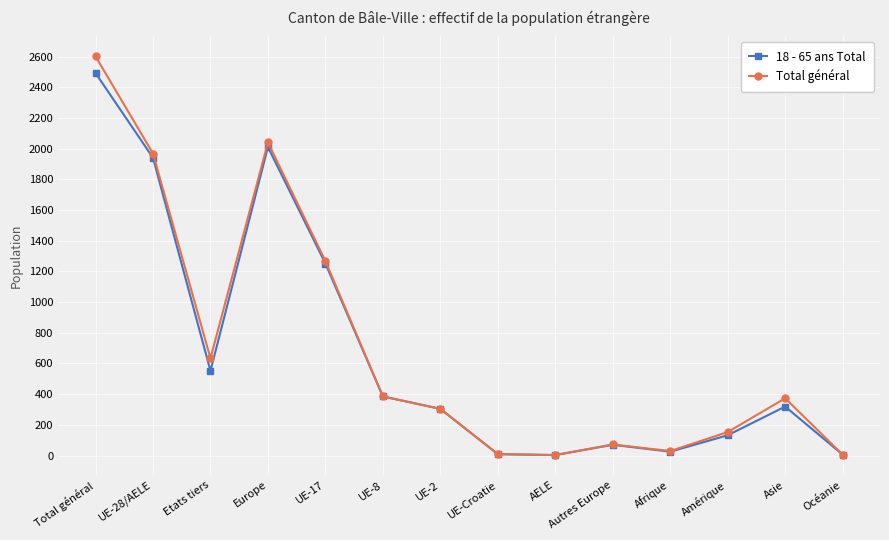

At how many categories does at least one series exceed 1897?

3